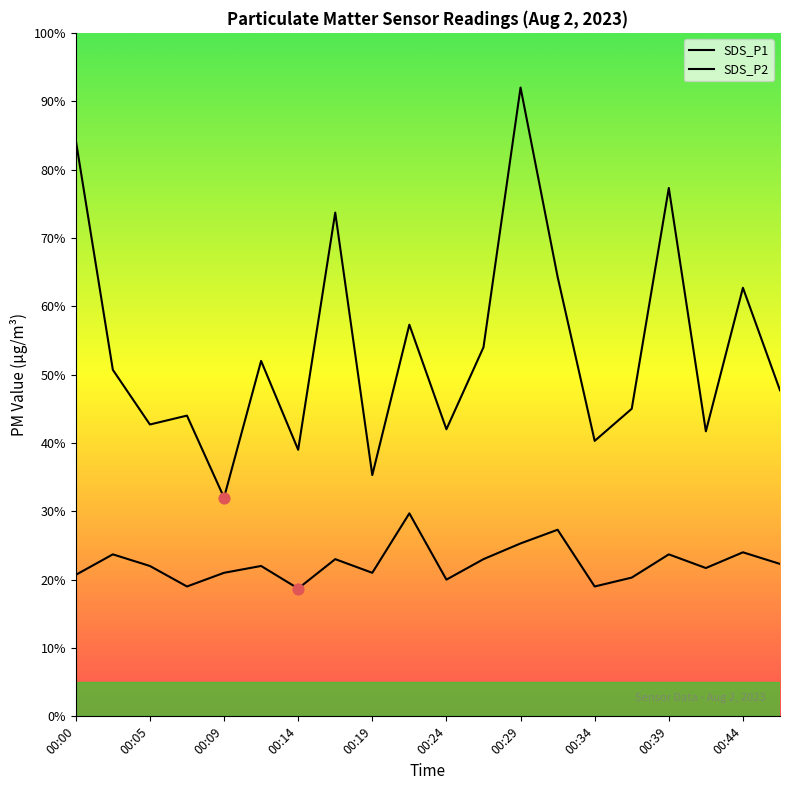

Which series contains the lowest Y value?

SDS_P2